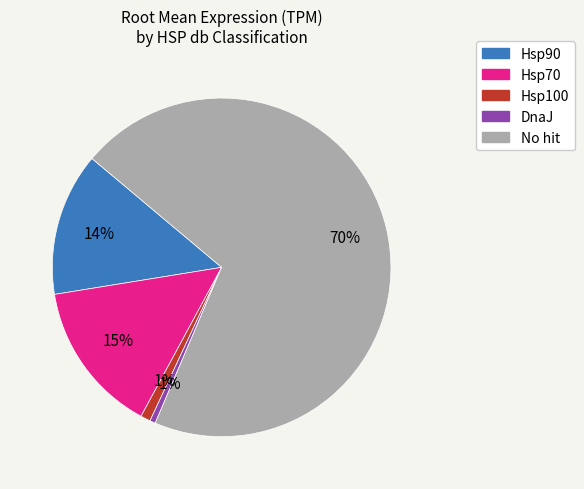

Does any single category account for the majority?

Yes